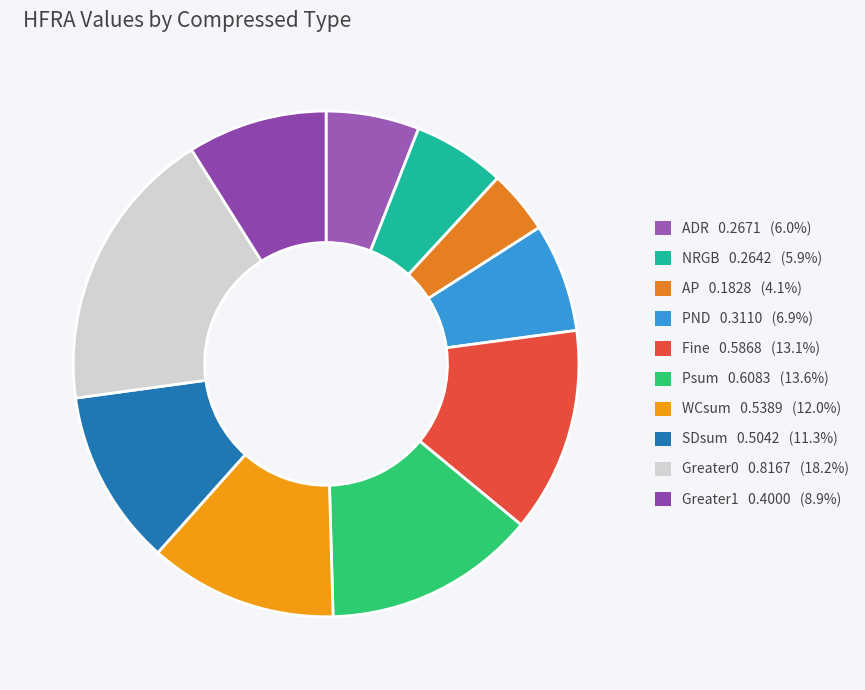

Which slice is the largest?

Greater0